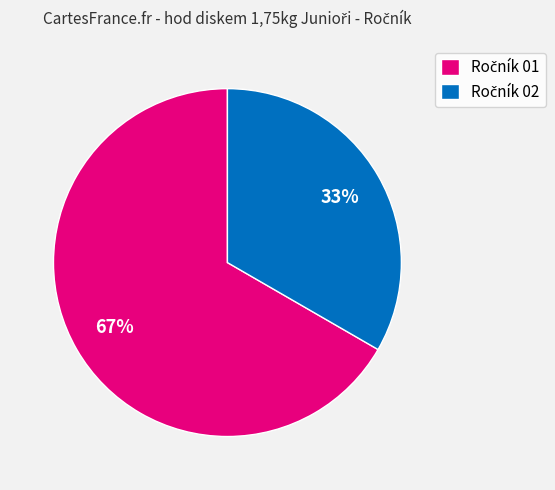

To the nearest percent, what is the average slice percentage?

50%